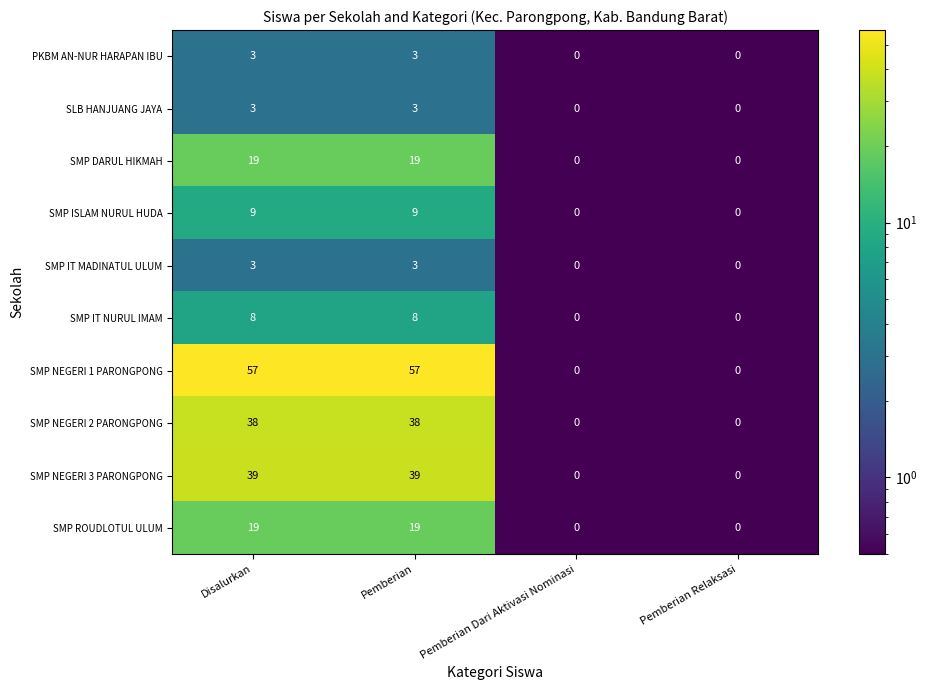

What is the difference between the SMP DARUL HIKMAH values at Pemberian and Pemberian Dari Aktivasi Nominasi?

19